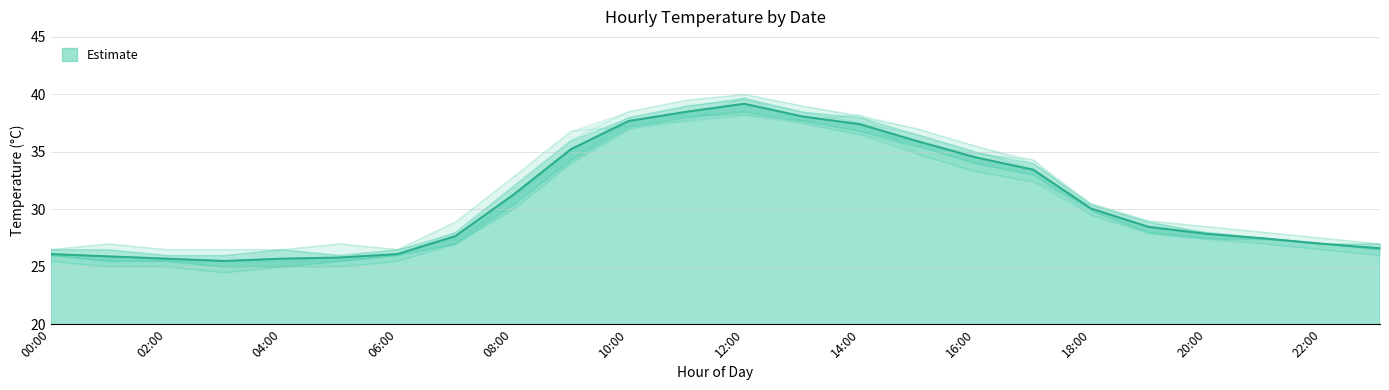

The Estimate series shows 8.1 at 20:00. True or false?

False